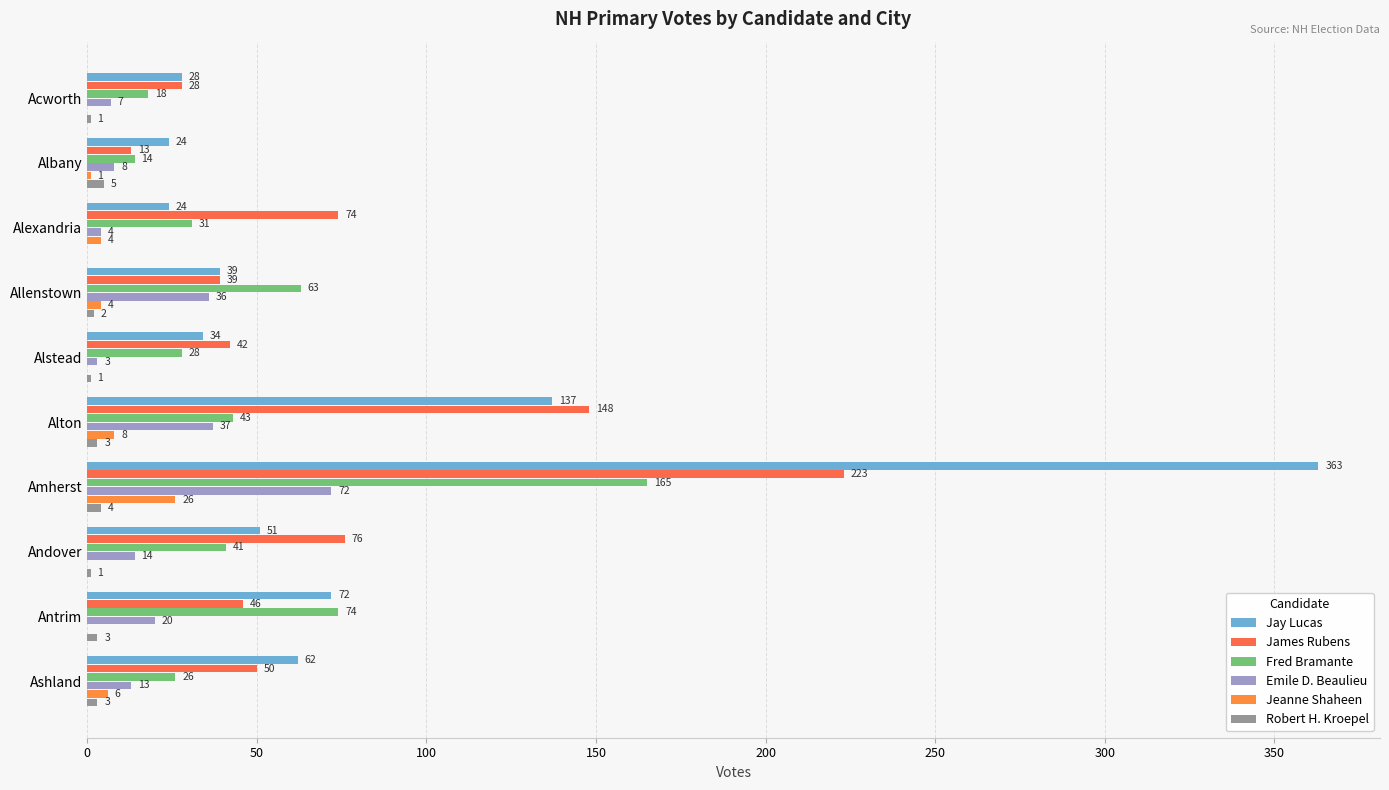

At which label is Fred Bramante closest to 89?

Antrim